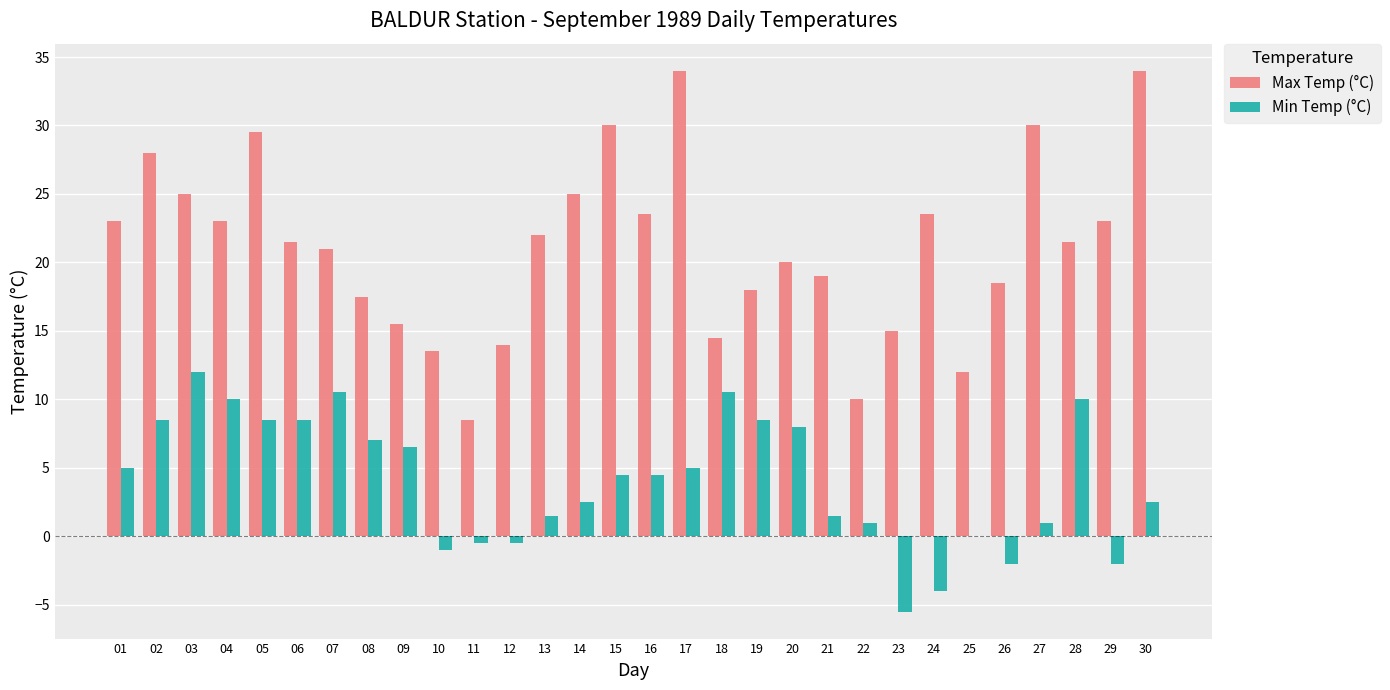

The value of Max Temp (°C) at 13 is 10.5. True or false?

False